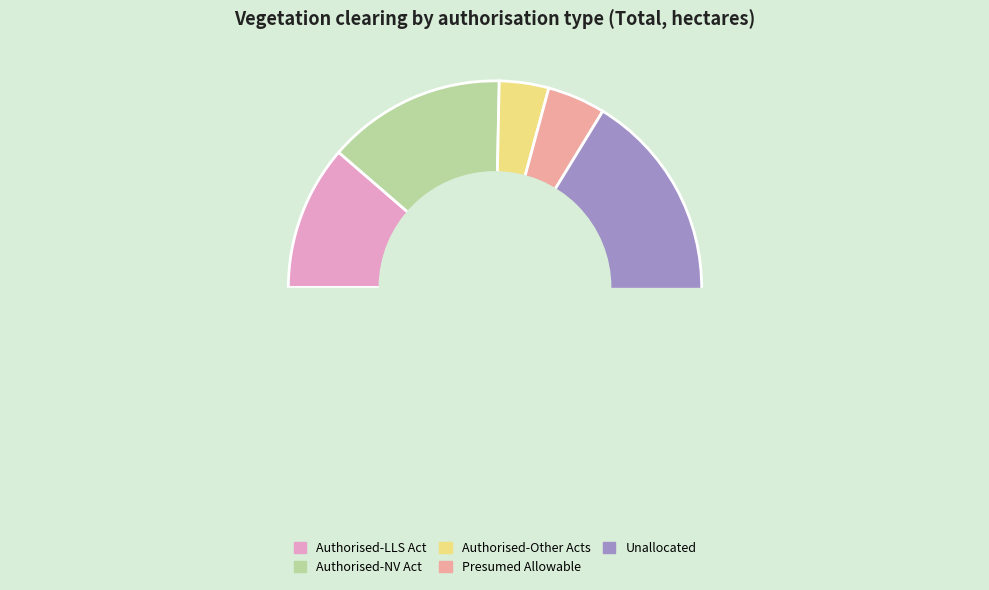

Is it true that Presumed Allowable is 17% of the pie?

False